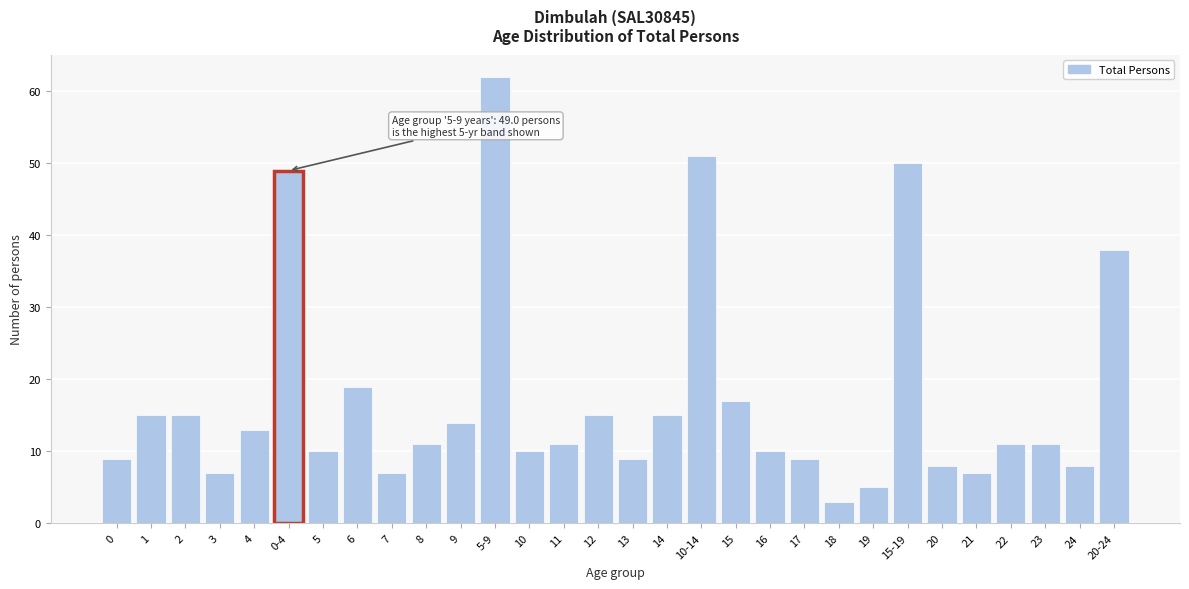

Reading left to right, transcribe all the data shown in this chart.

9	15	15	7	13	49	10	19	7	11	14	62	10	11	15	9	15	51	17	10	9	3	5	50	8	7	11	11	8	38